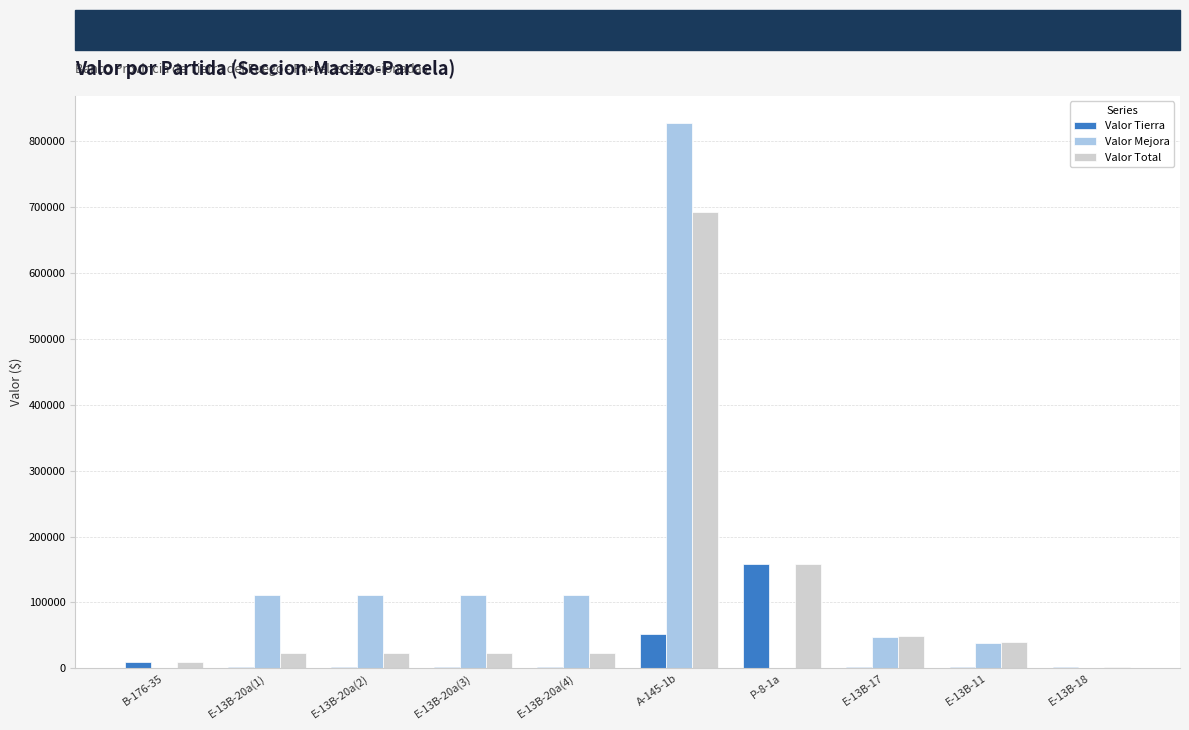

True or false: Valor Mejora has a value of -520923.9 at P-8-1a.

False